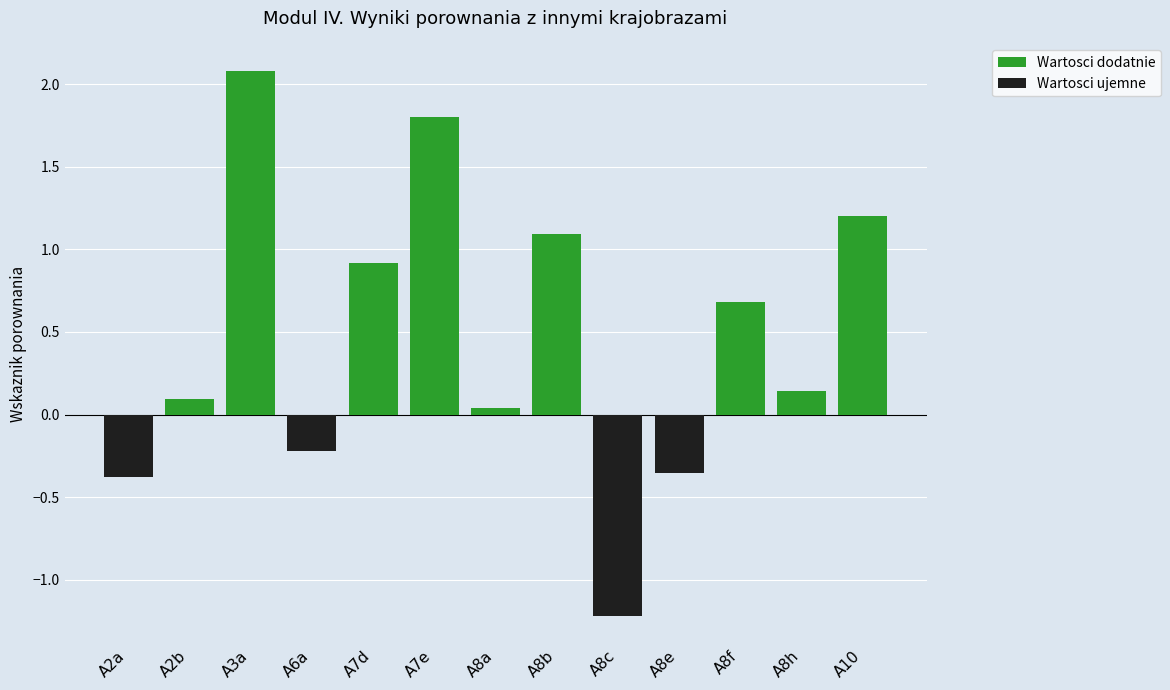

What position from the left is A2b?

2